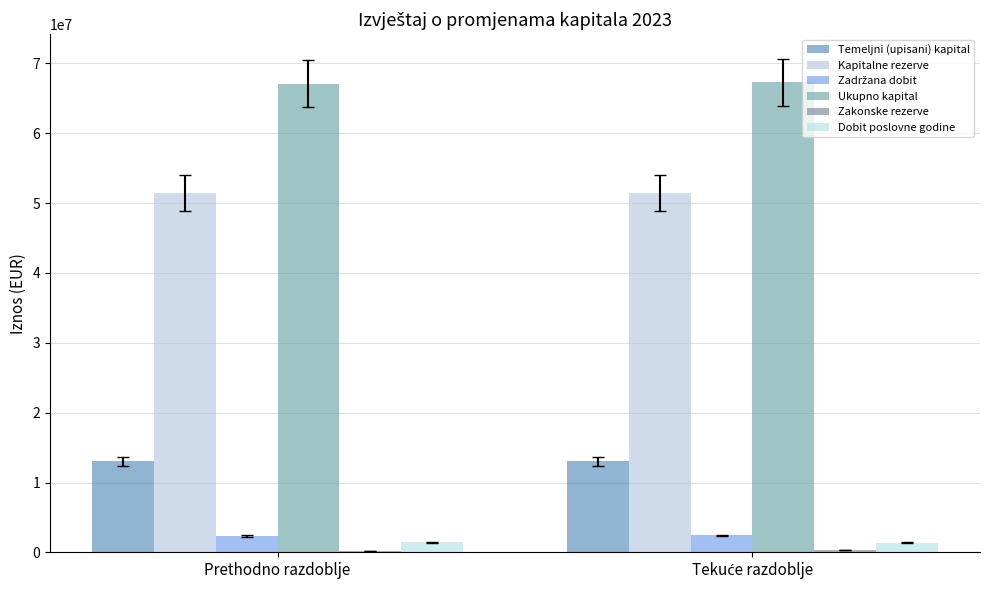

Which series has the largest total across all categories?

Ukupno kapital